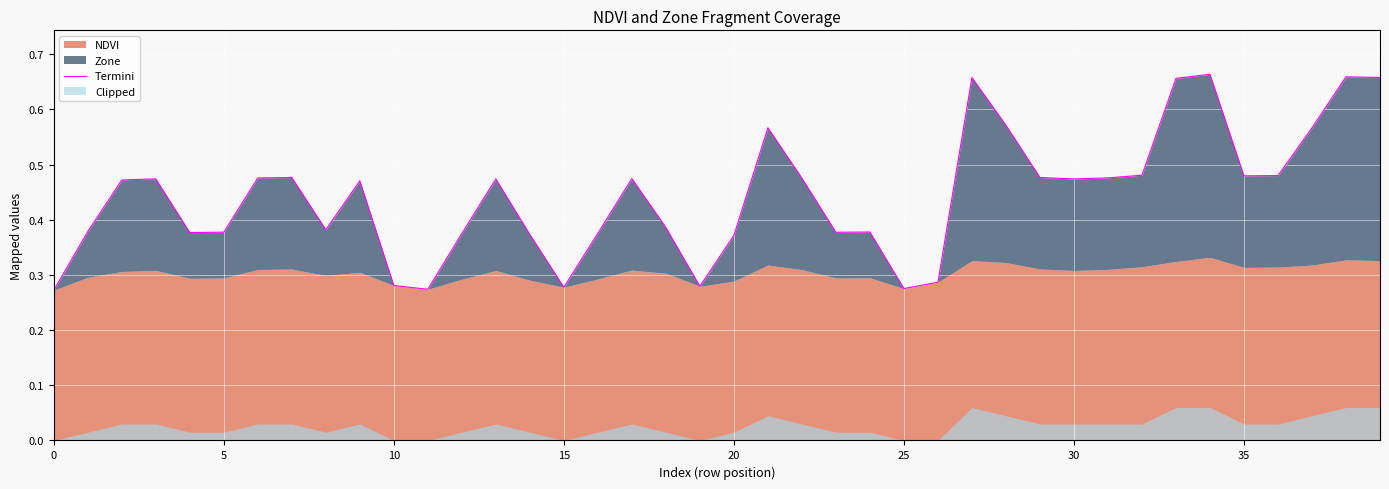

What is the approximate value at 15?

0.3